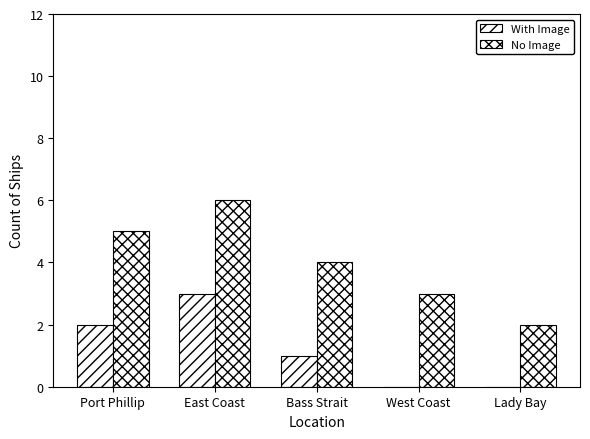

How many No Image values are between 3 and 5?

3